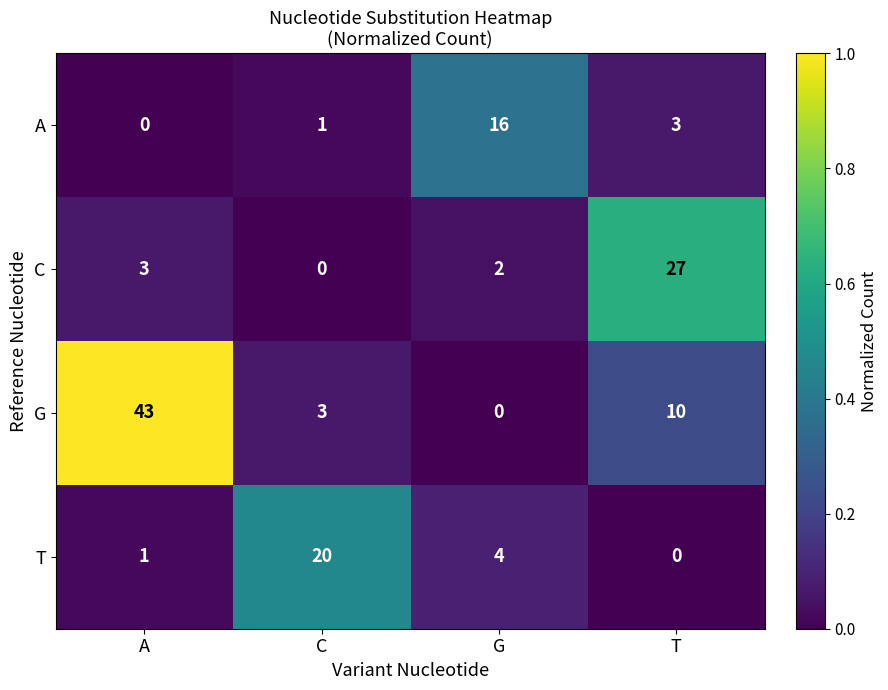

At T, list the series in order from largest to smallest.

C, G, A, T